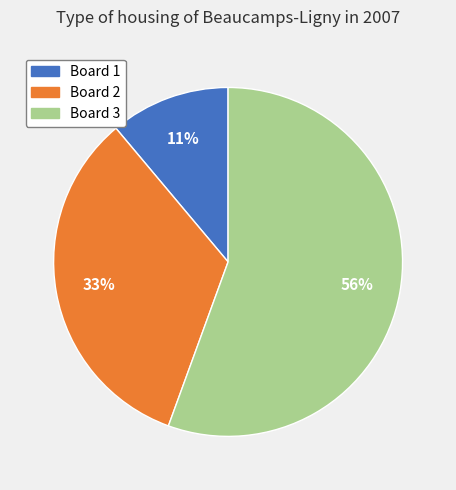

Is the sum of Board 1 and Board 2 greater than half?

No